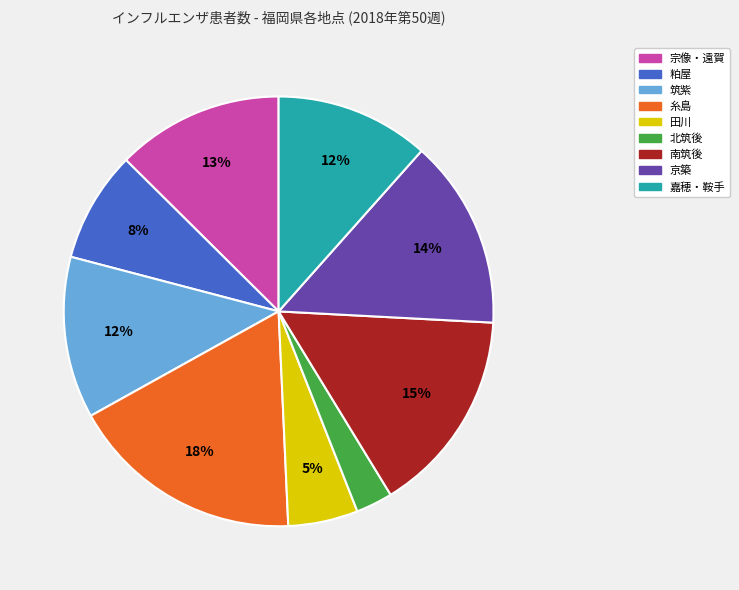

True or false: 田川 accounts for 5% of the total.

True